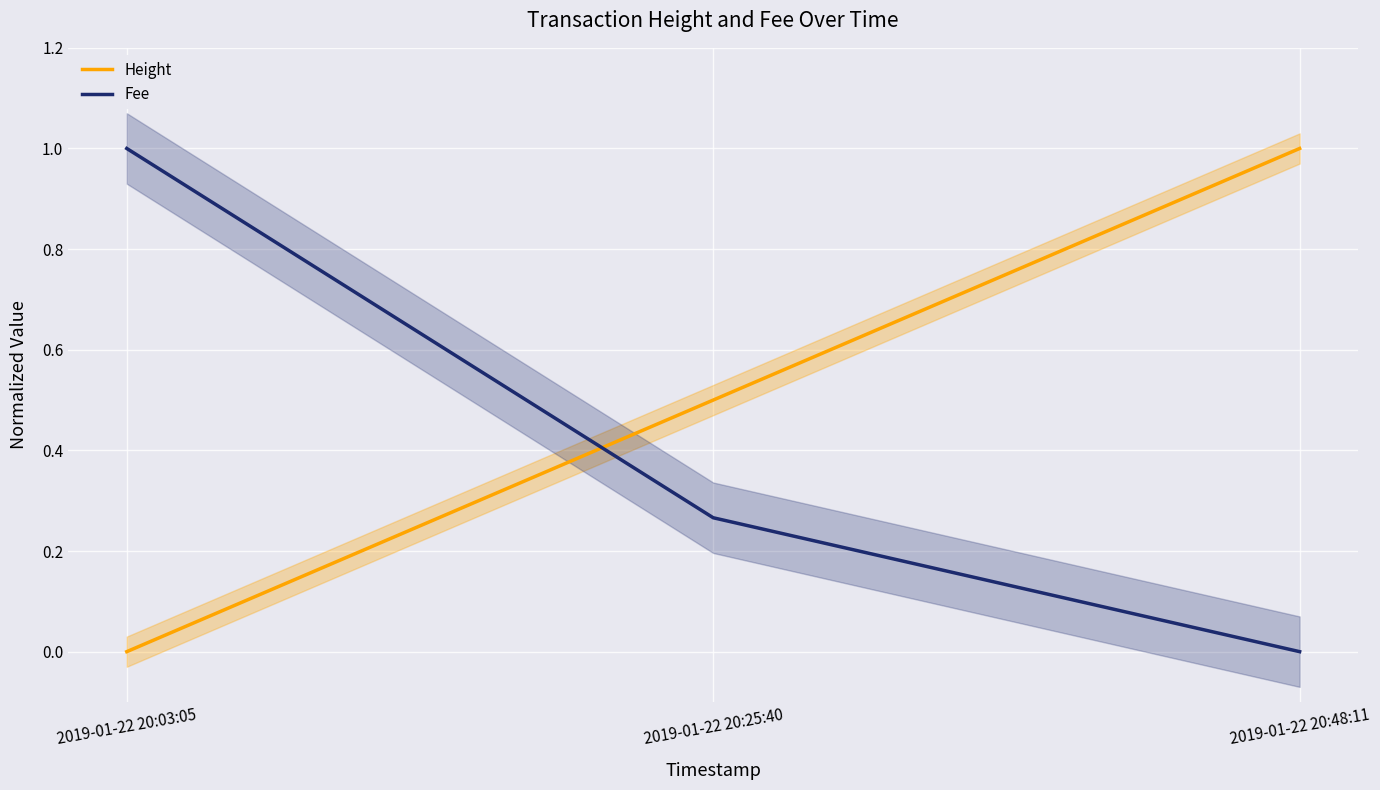

Which has a higher value, 2019-01-22 20:48:11 or 2019-01-22 20:25:40?

2019-01-22 20:48:11